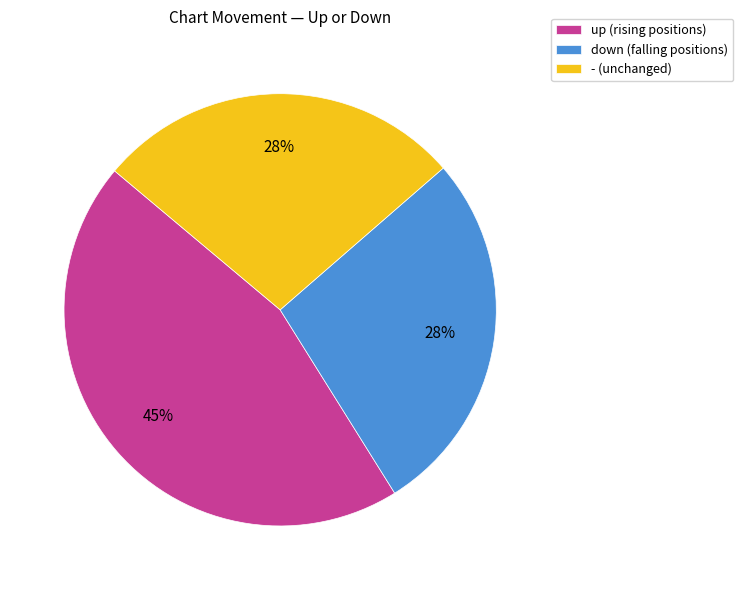

Does - represent more than half of the total?

No